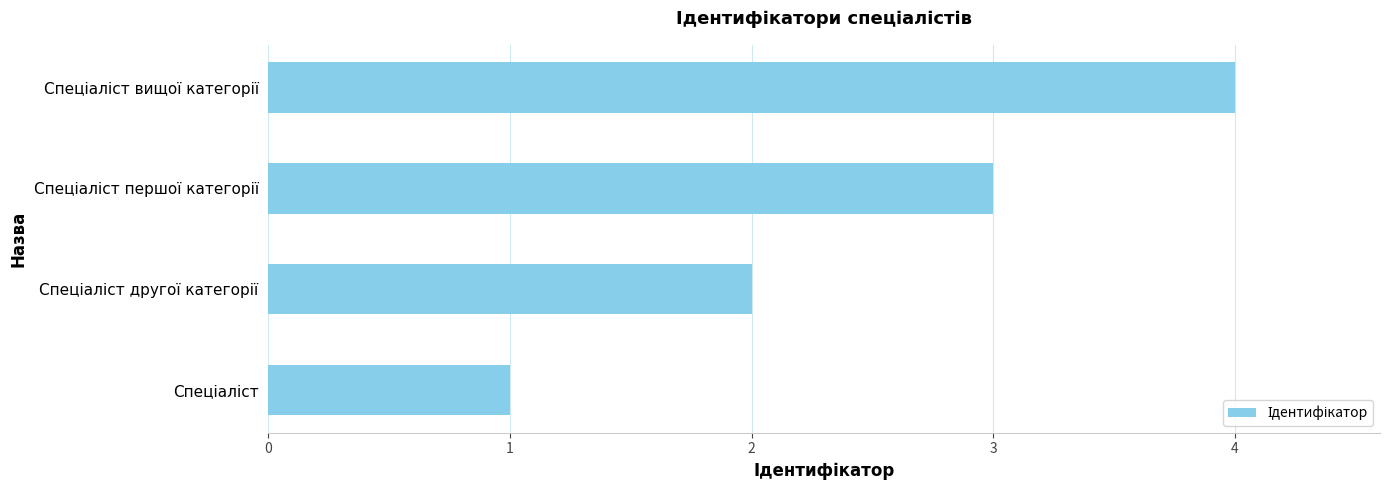

What is the difference between the maximum and minimum values?

3